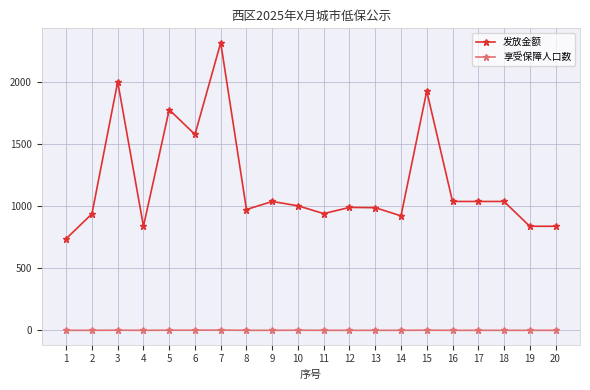

What is the minimum value for 发放金额?

740